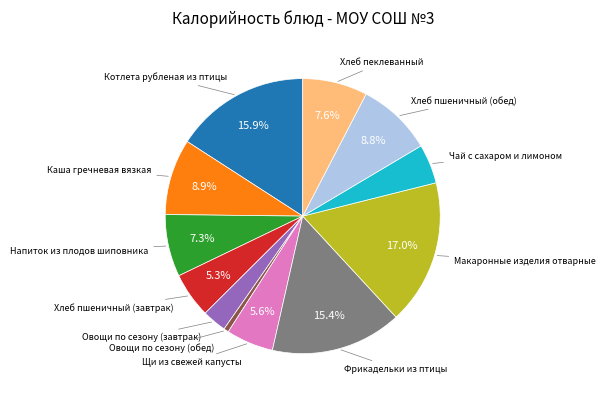

Is there any slice that represents more than half of the pie?

No